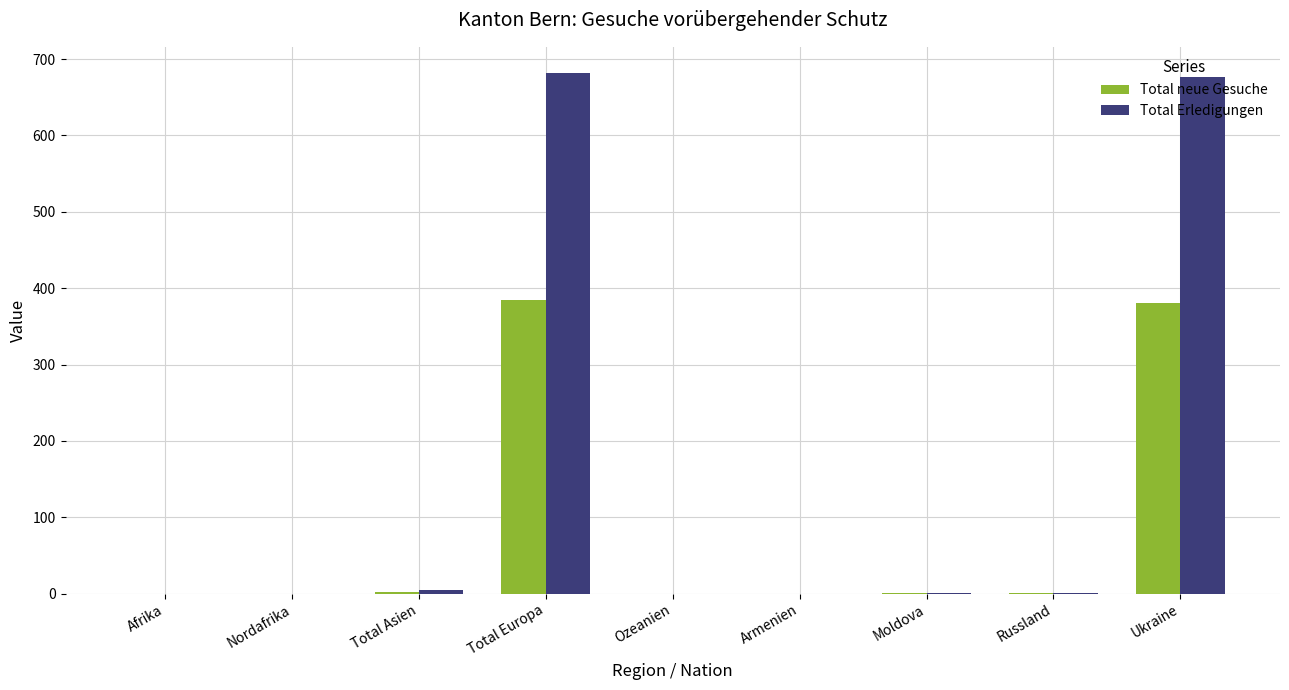

How many data points does each series have?

9